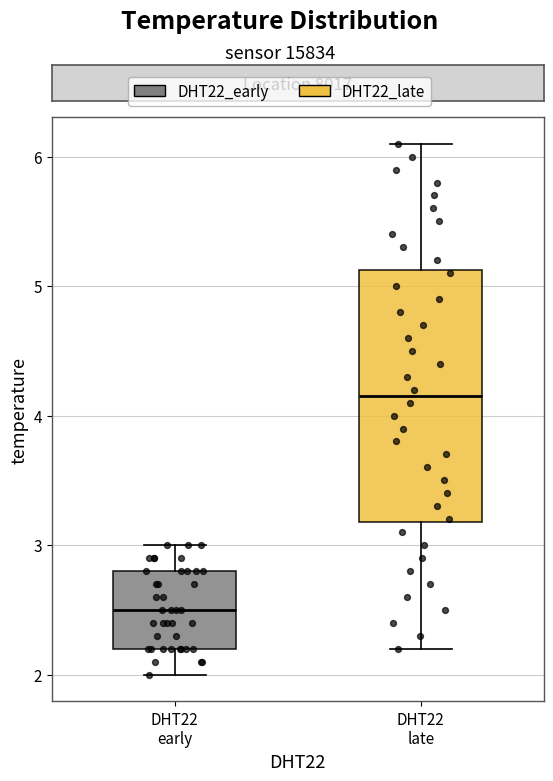

Which box is the tallest, from its lower edge to its upper edge?

DHT22 late